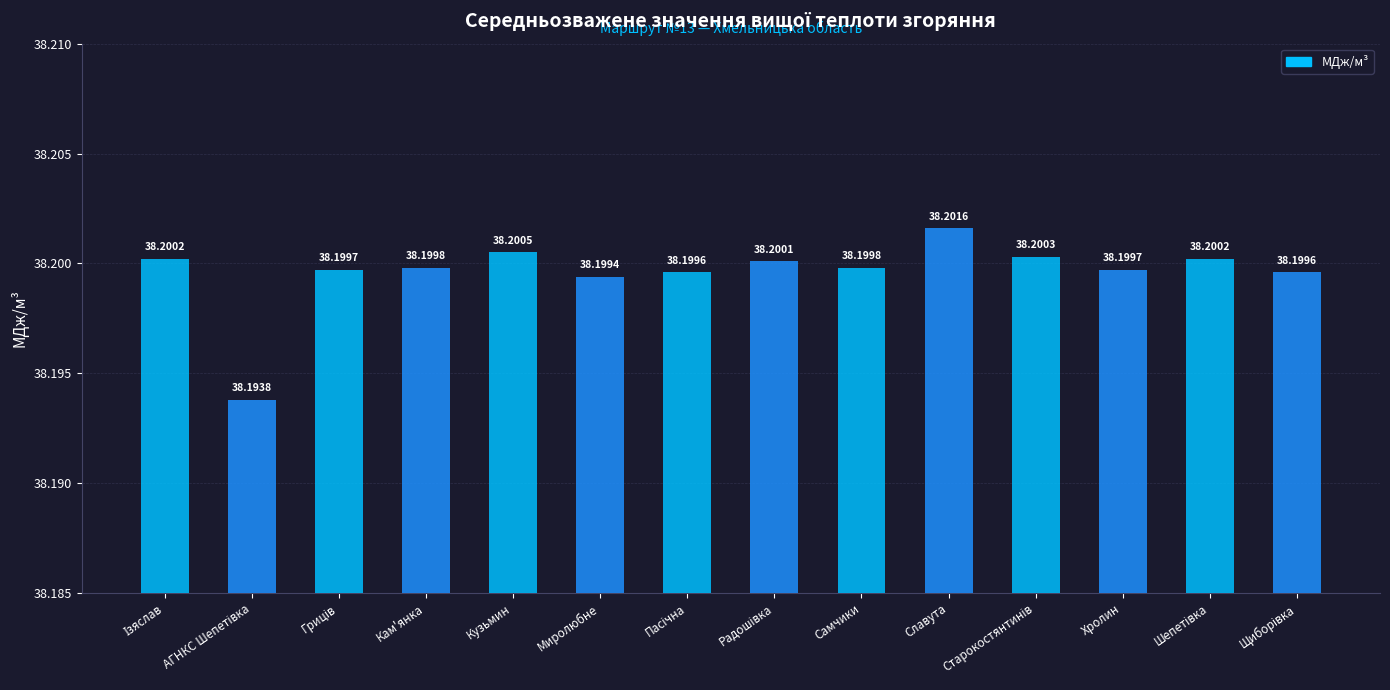

Between Пасічна and Радошівка, which is larger?

Радошівка